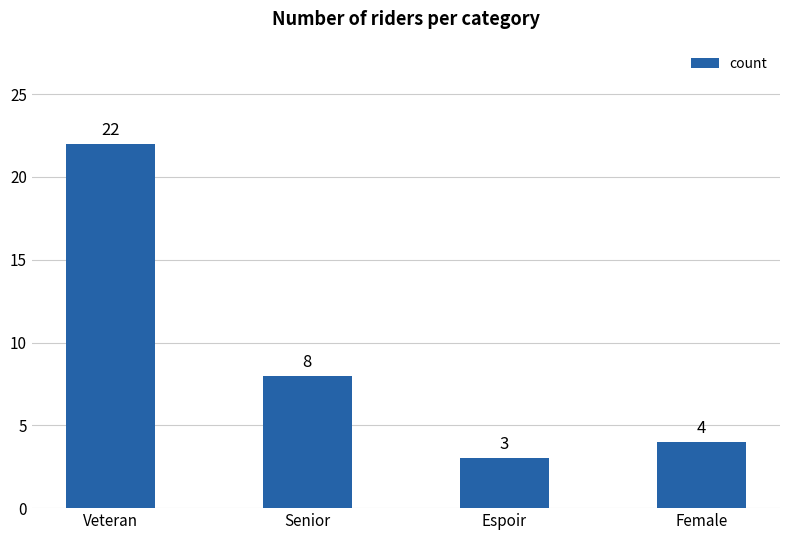

Rank the categories by value from lowest to highest.

Espoir, Female, Senior, Veteran